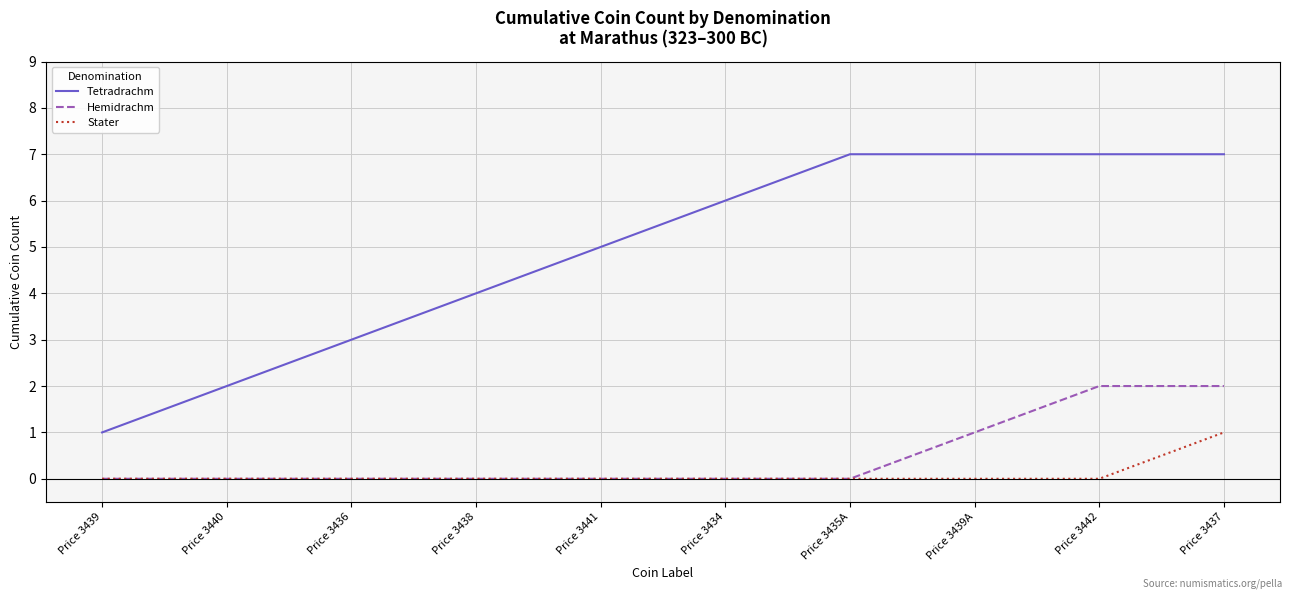

Reading left to right, list all the values displayed in this chart.

Tetradrachm: 1	2	3	4	5	6	7	7	7	7
Hemidrachm: 0	0	0	0	0	0	0	1	2	2
Stater: 0	0	0	0	0	0	0	0	0	1